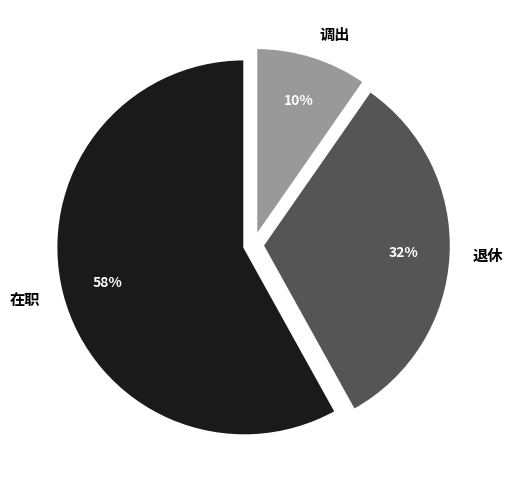

True or false: 调出 accounts for 1% of the total.

False